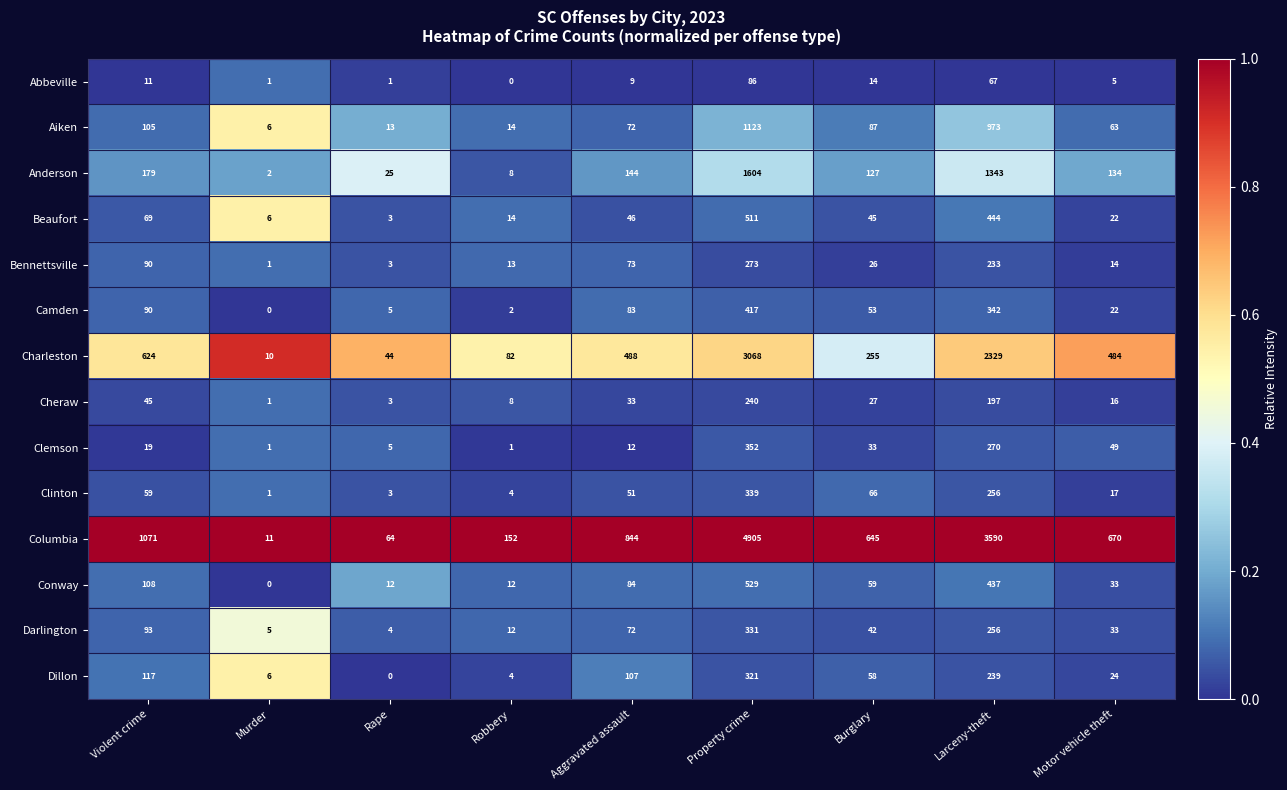

List the series in order of their peak value, highest first.

Columbia, Charleston, Anderson, Aiken, Conway, Beaufort, Camden, Clemson, Clinton, Darlington, Dillon, Bennettsville, Cheraw, Abbeville